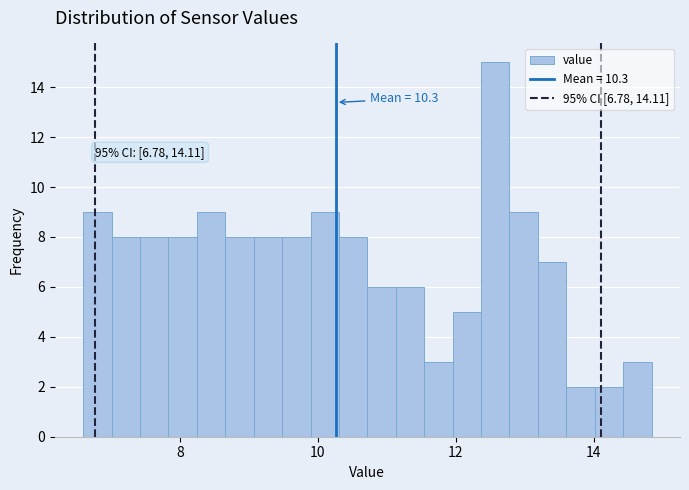

Around what value on the x-axis is the tallest bar? Give the approximate position of its centre, as read against the axis.

12.6